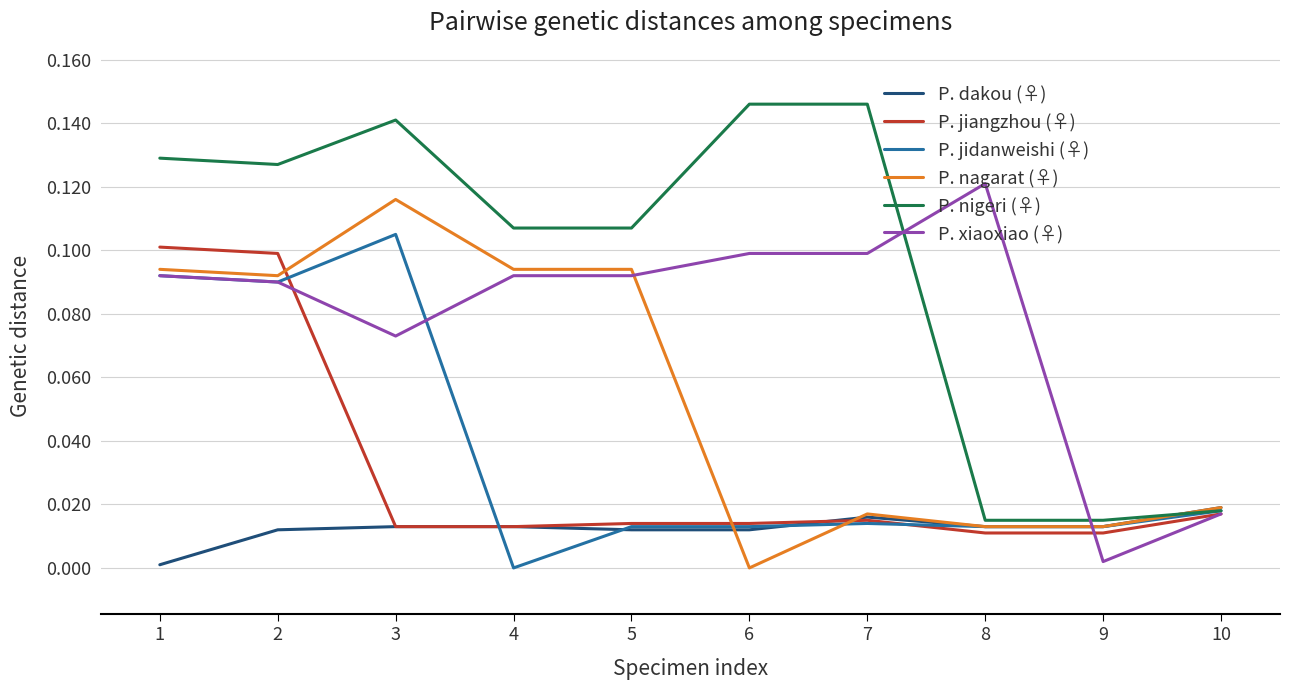

At which label does P. nagarat (♀) reach its minimum?

6